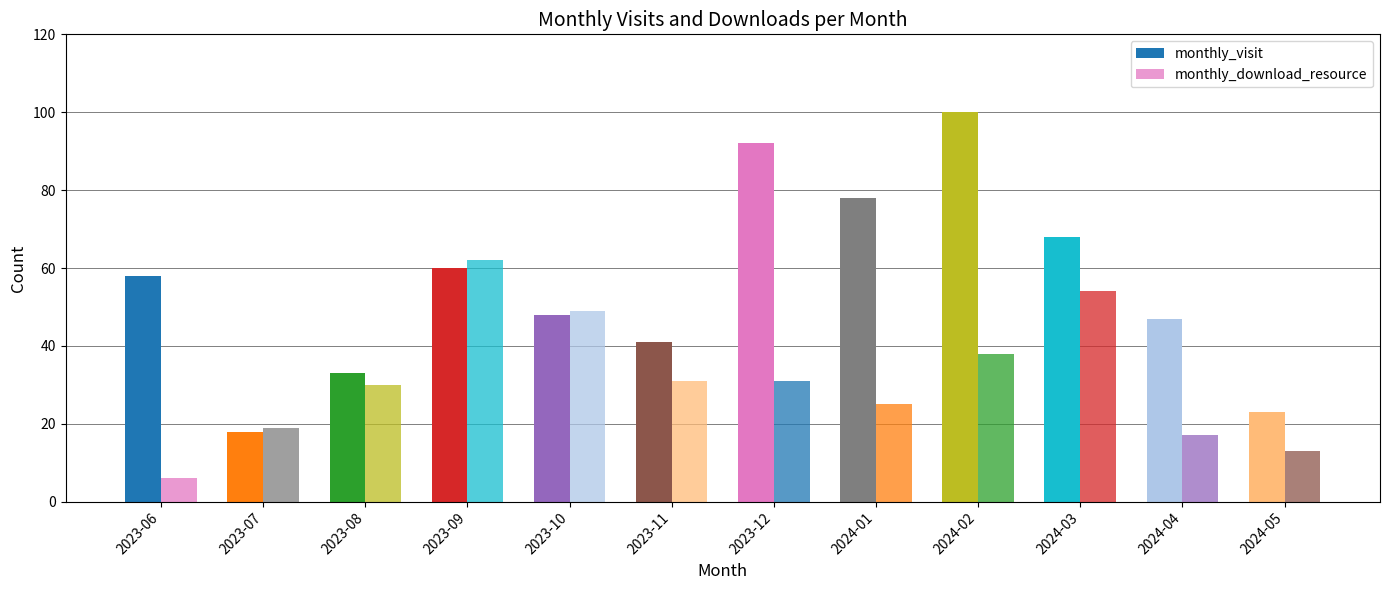

How many data points in monthly_download_resource are less than 31?

6